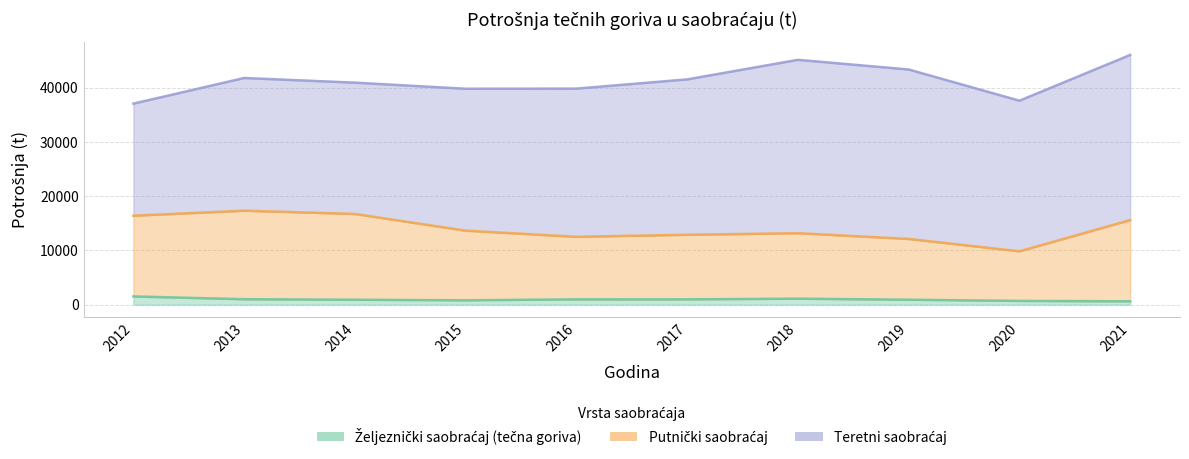

True or false: Putnički saobraćaj and Željeznički saobraćaj (tečna goriva) intersect in this chart.

False